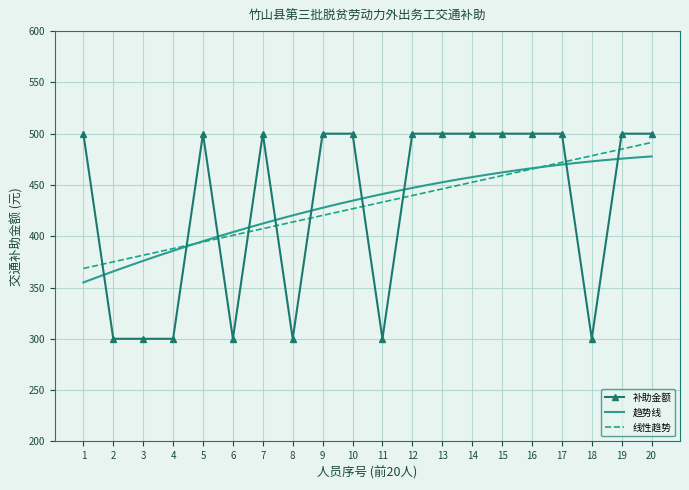

What is the maximum value for 趋势线?

477.8